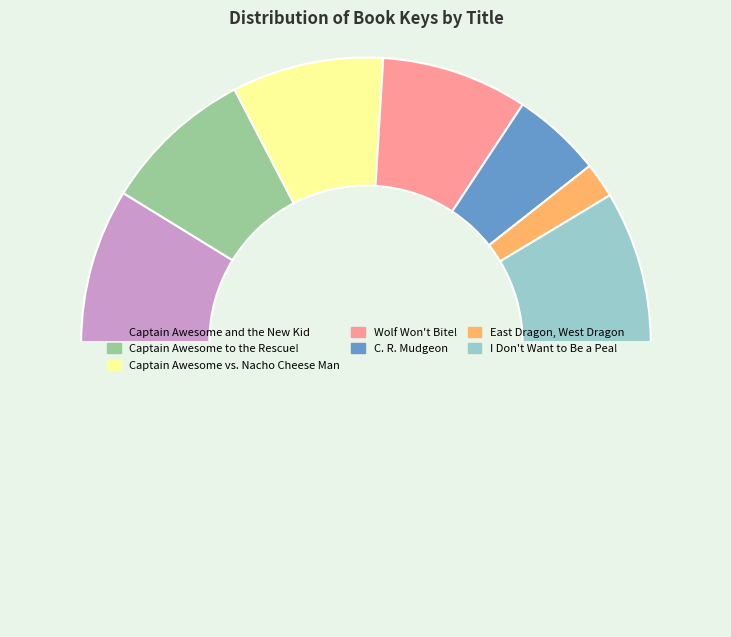

What is the smallest slice in the pie chart?

East Dragon, West Dragon